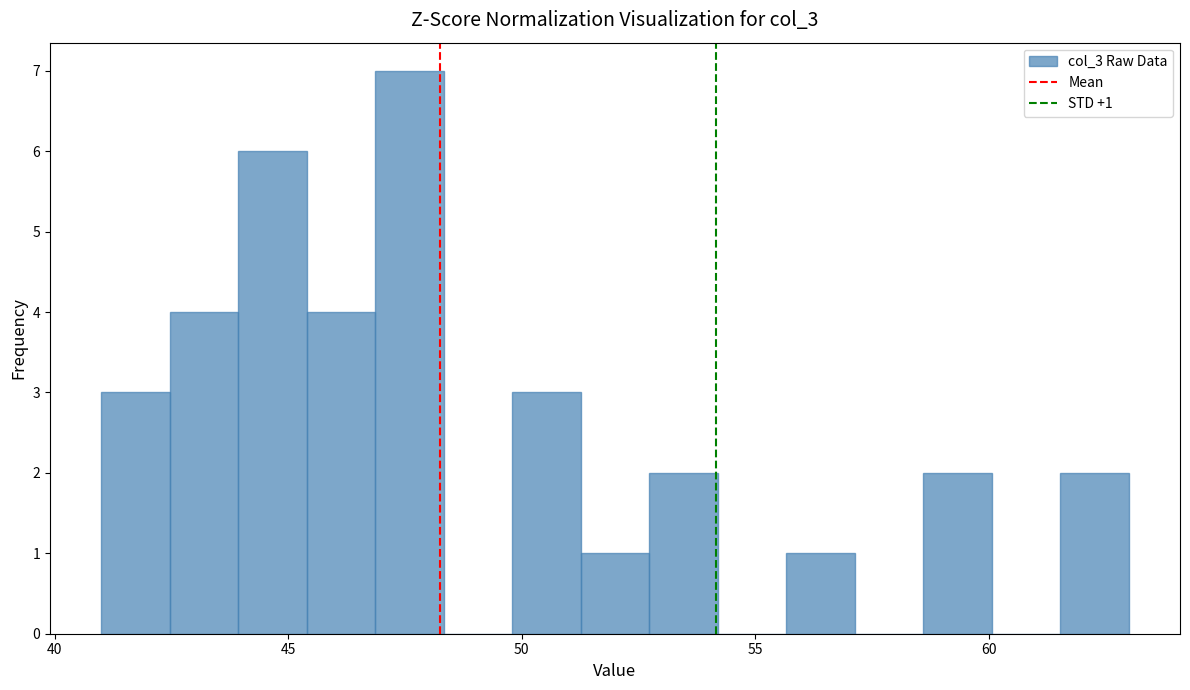

Around what value on the x-axis is the tallest bar? Give the approximate position of its centre, as read against the axis.

47.5